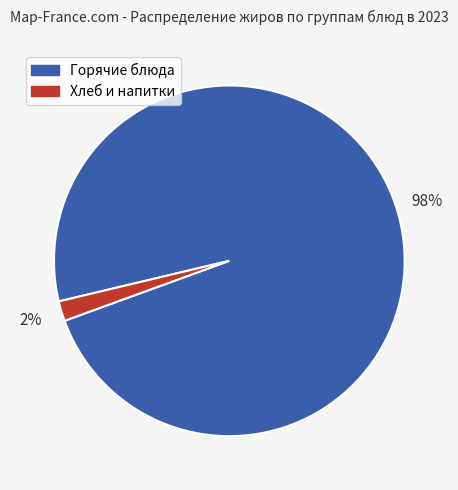

To the nearest percent, what is the average slice percentage?

50%